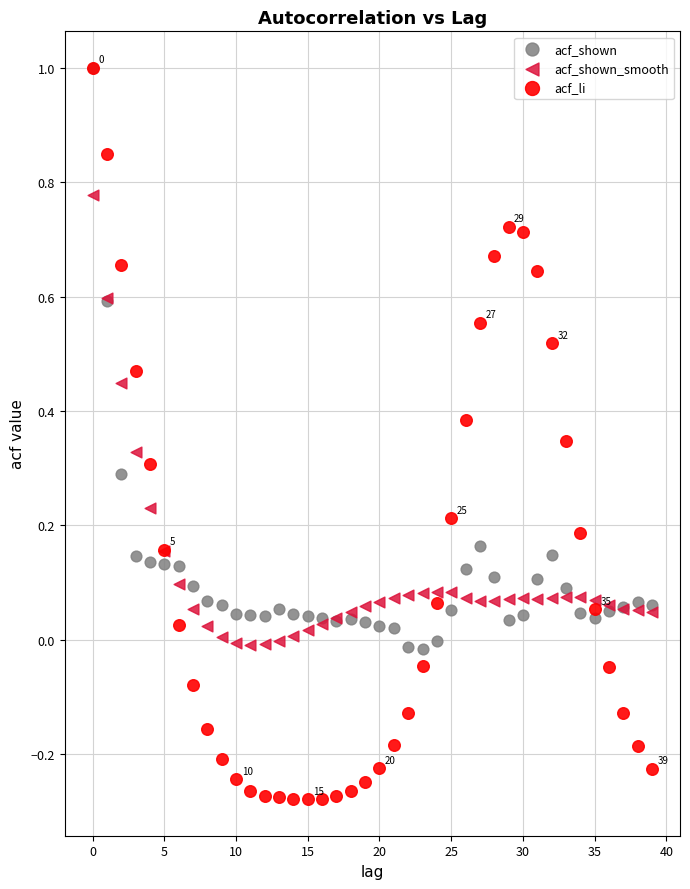

Which series has the largest Y range (max minus min)?

acf_li